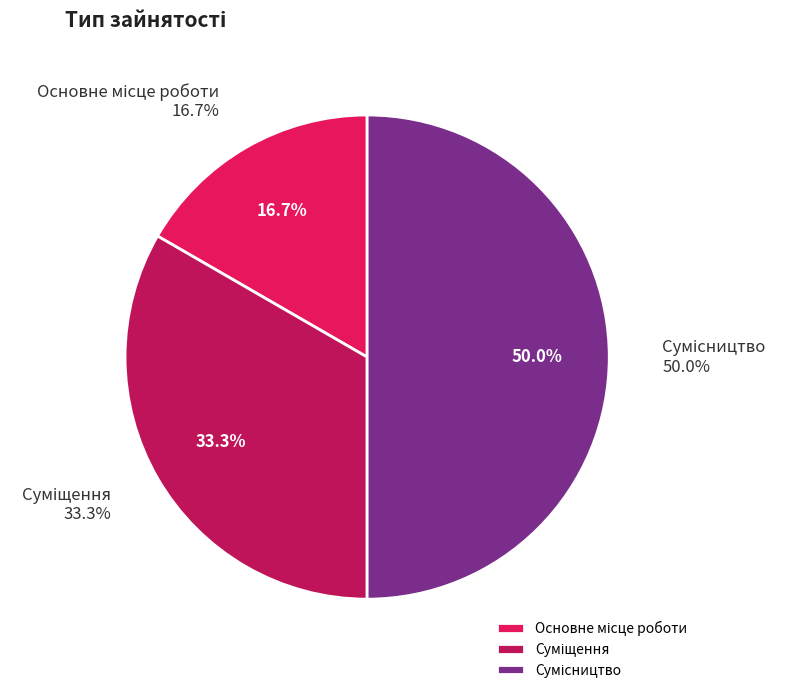

What is the total percentage of Суміщення and Основне місце роботи?

50.0%